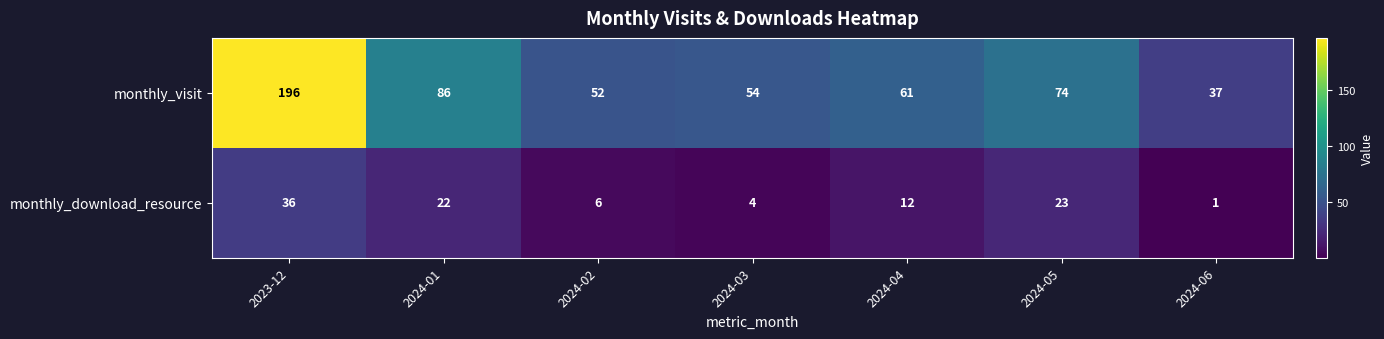

At how many categories does at least one series exceed 91?

1